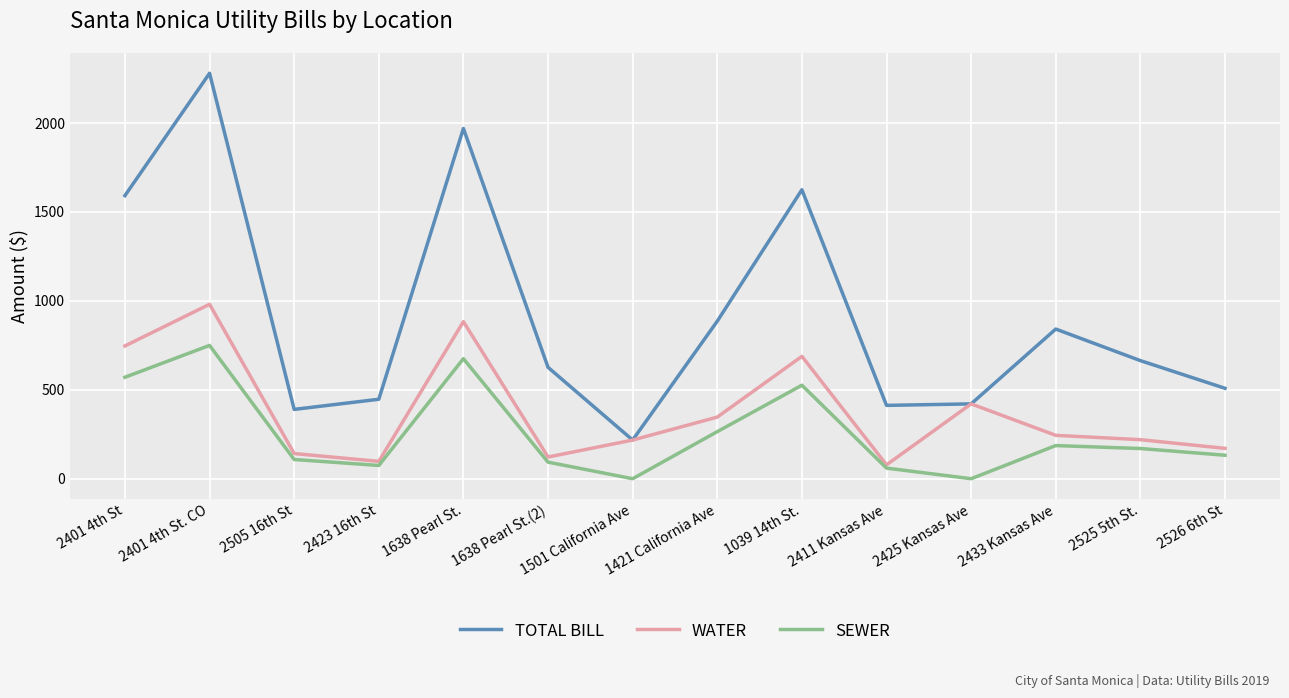

At which category is the sum across all series the highest?

2401 4th St. CO